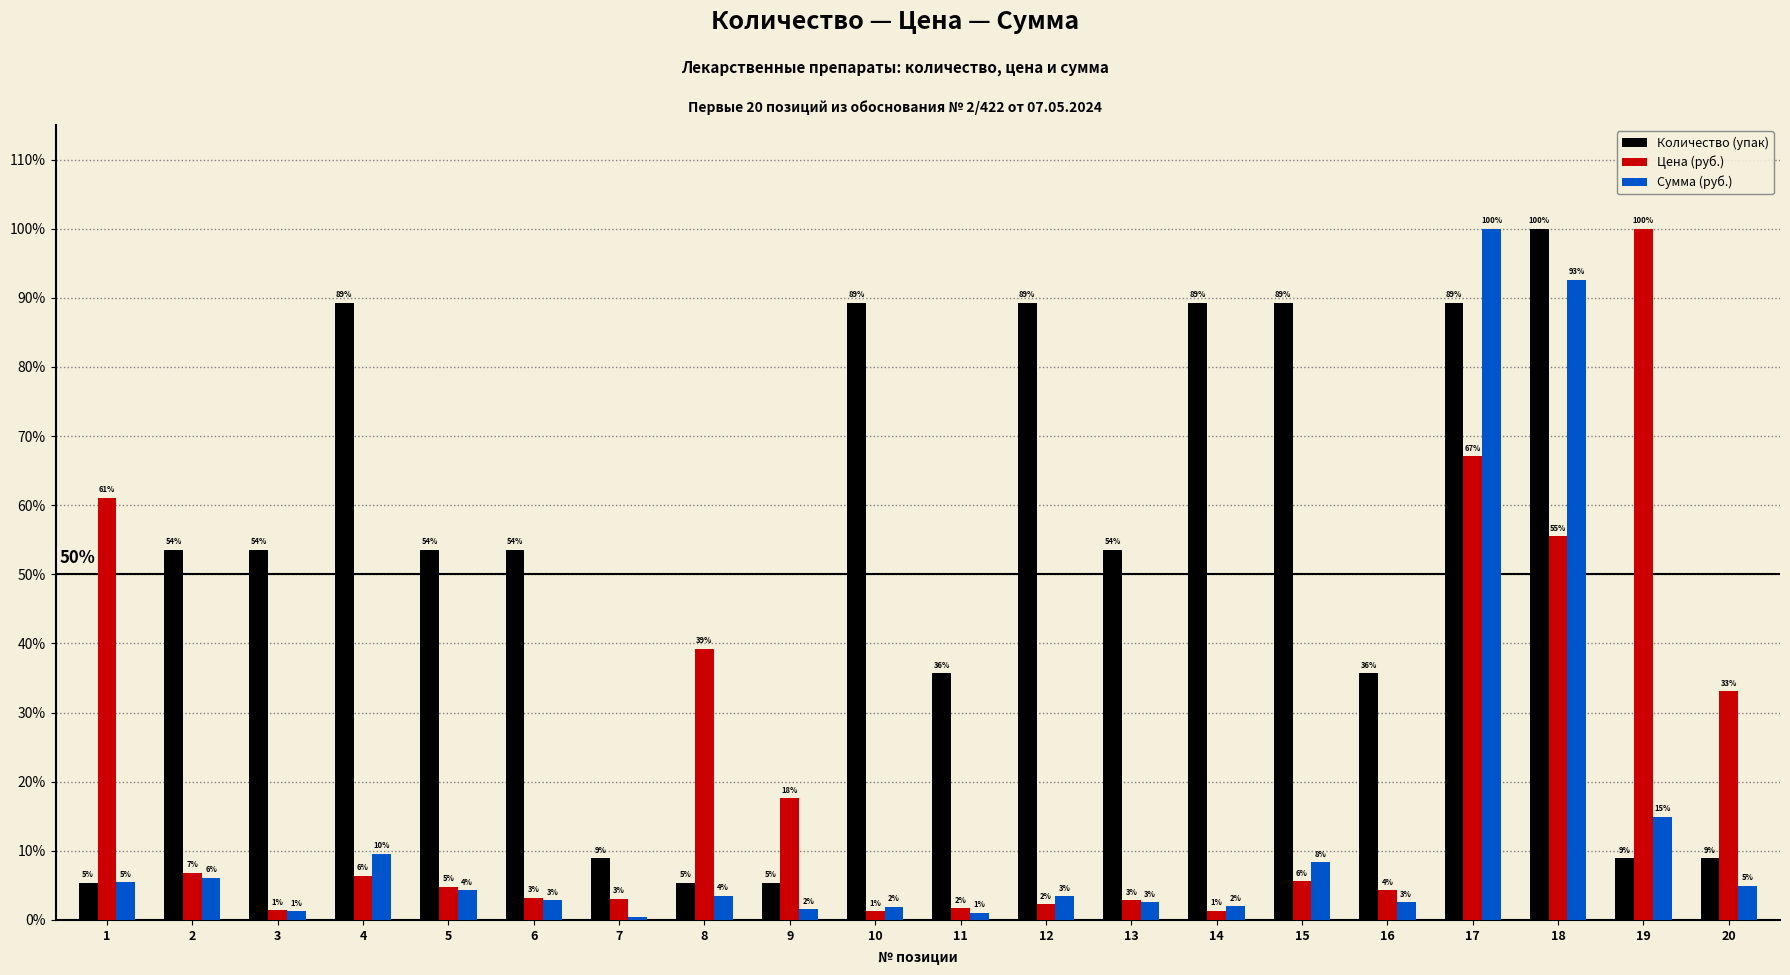

Between 10 and 16, which is larger?

10